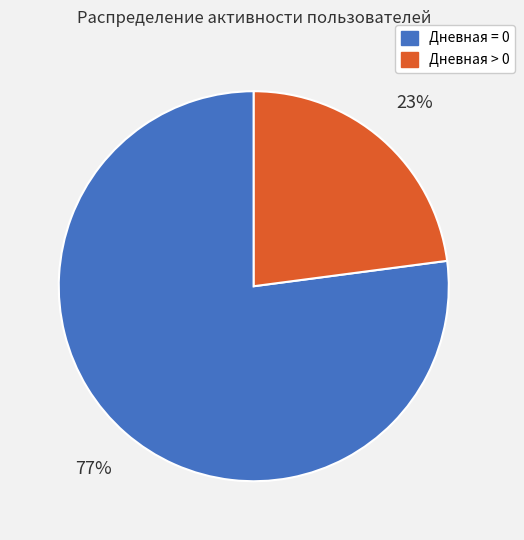

To the nearest percent, what is the difference between the largest and smallest slice percentages?

54%